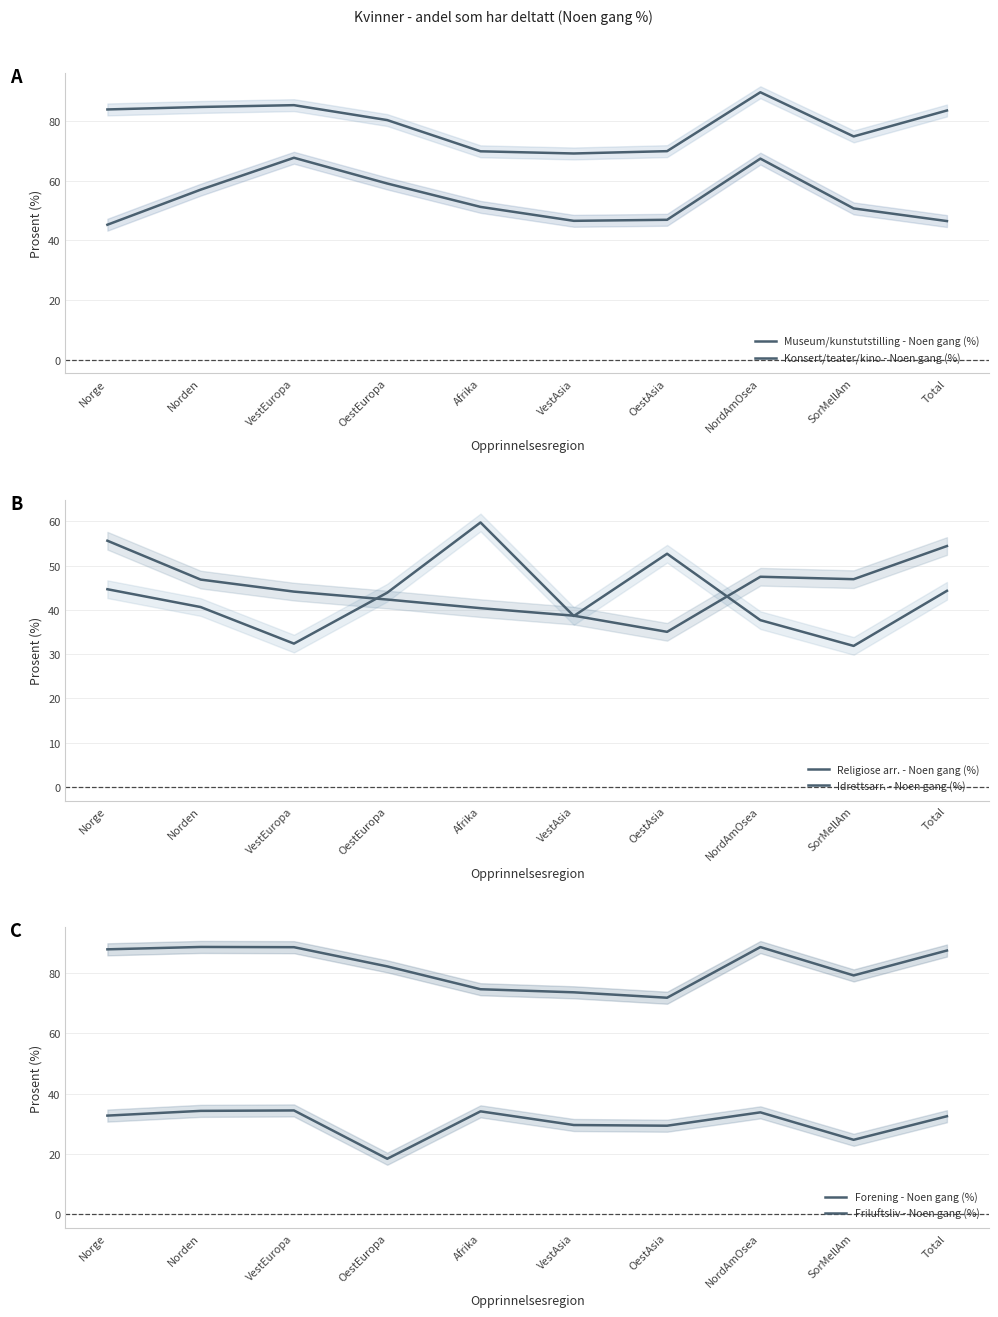

The Konsert/teater/kino - Noen gang (%) series shows 80.4 at OestEuropa. True or false?

True